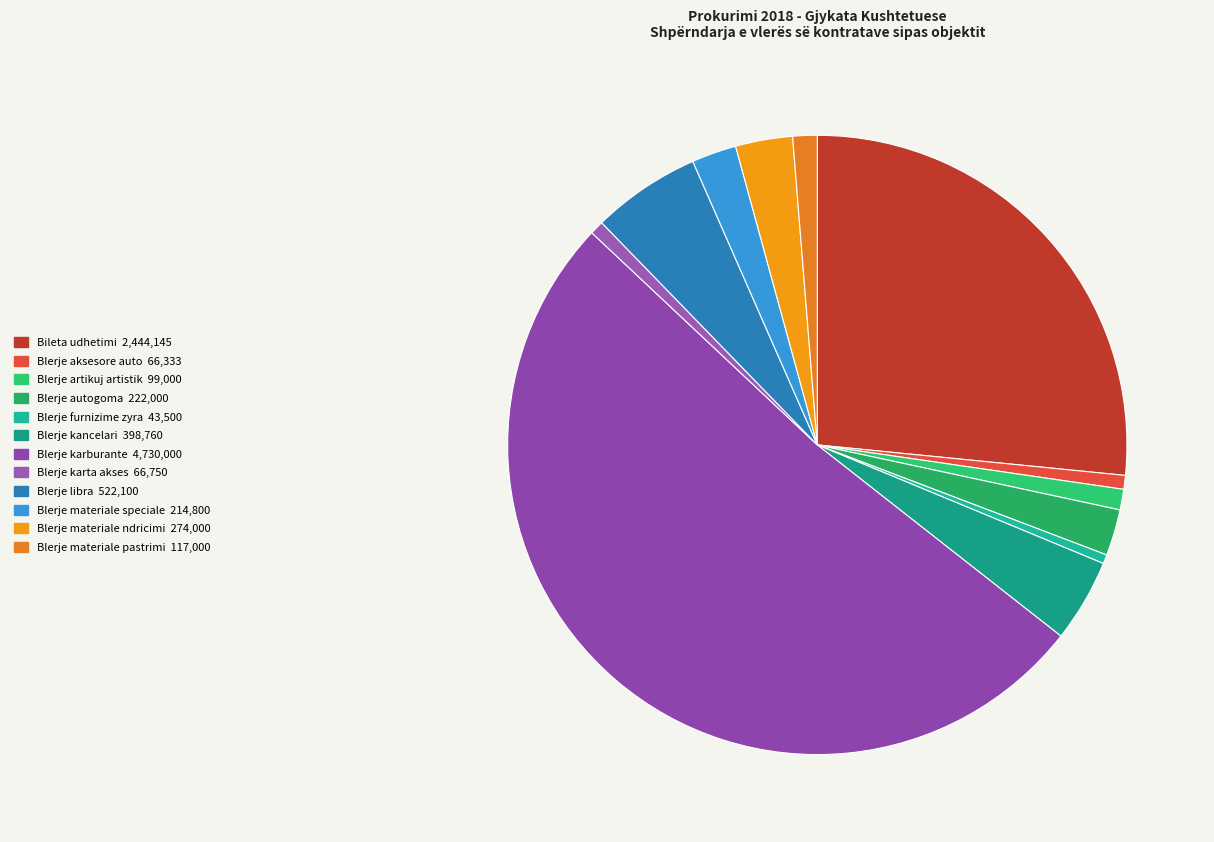

Which has a higher value, Blerje kancelari or Blerje materiale pastrimi?

Blerje kancelari